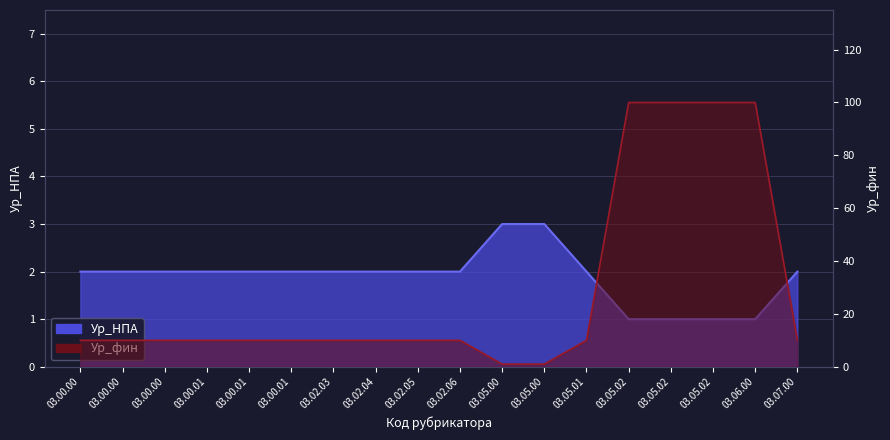

Is it true that Ур_НПА equals 0 at 03.00.01?

False